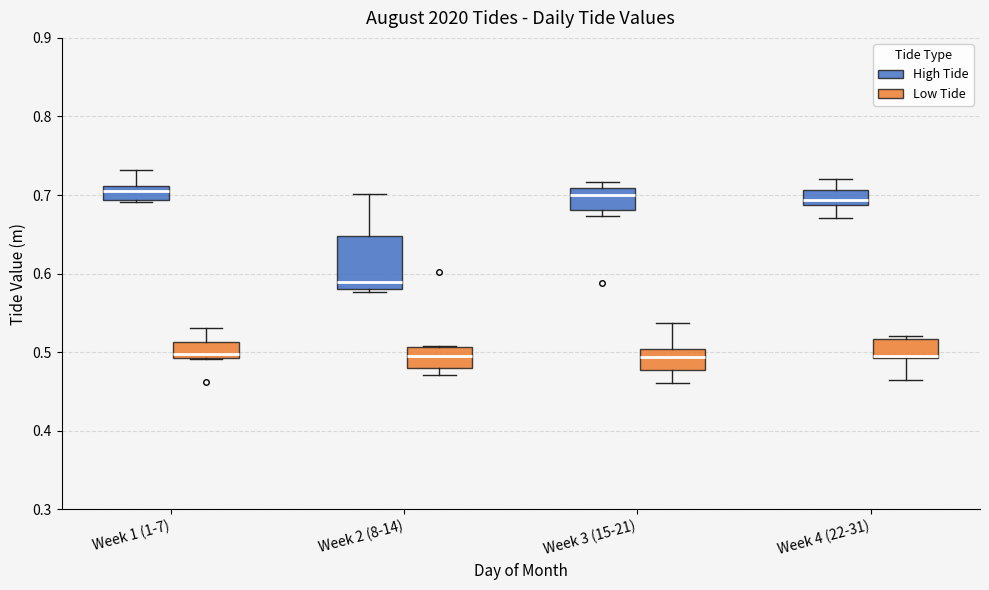

Which box is the tallest, from its lower edge to its upper edge?

Week 2 (8-14) (High Tide)